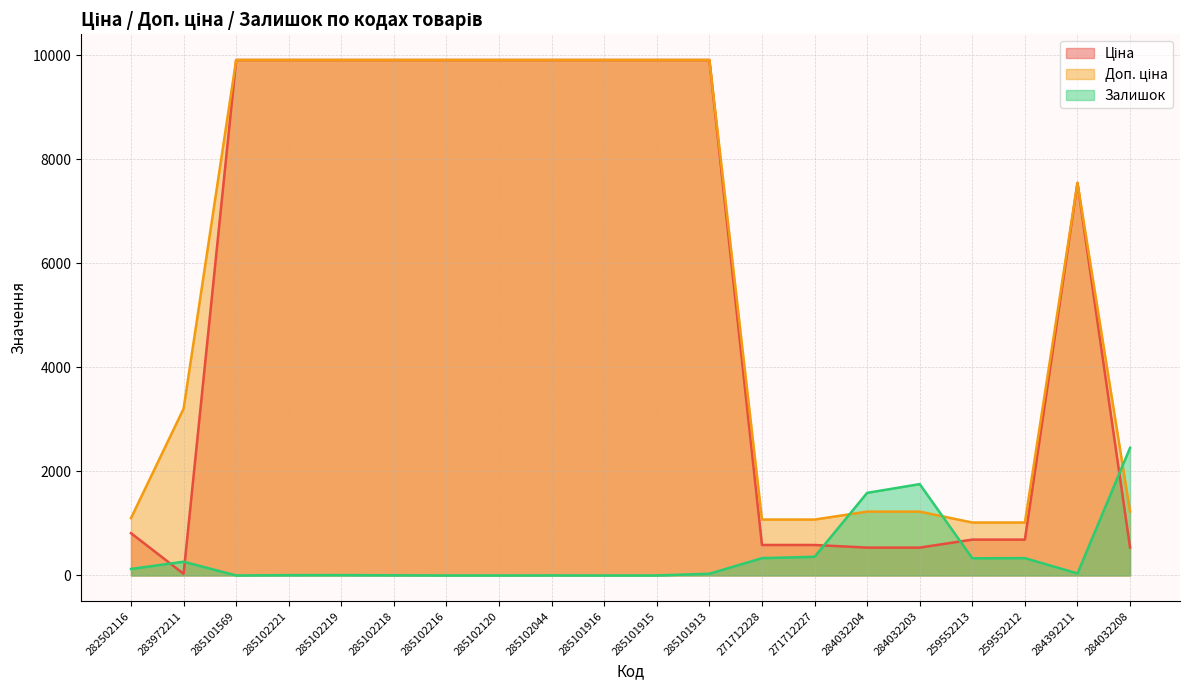

What position from the right is 285102120?

13